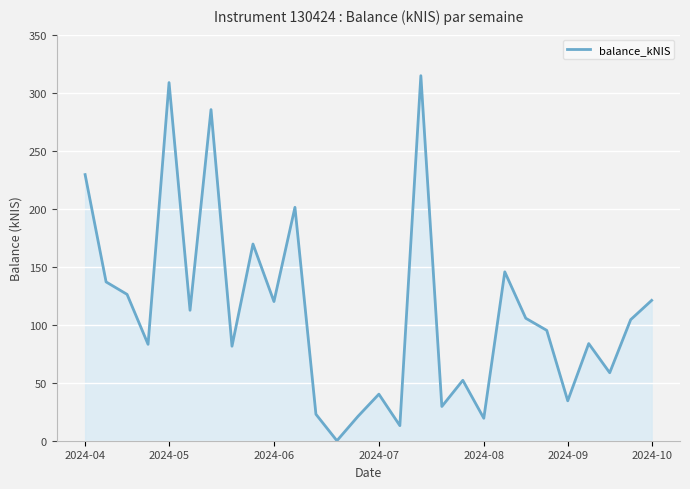

What is the greatest value displayed?

314.6